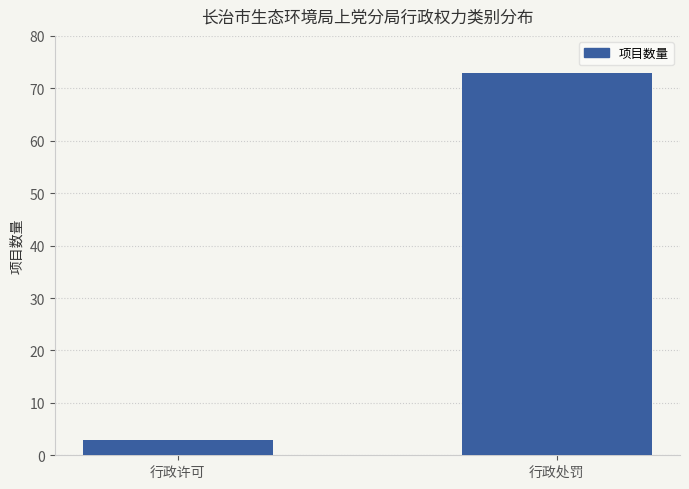

Which has a higher value, 行政许可 or 行政处罚?

行政处罚